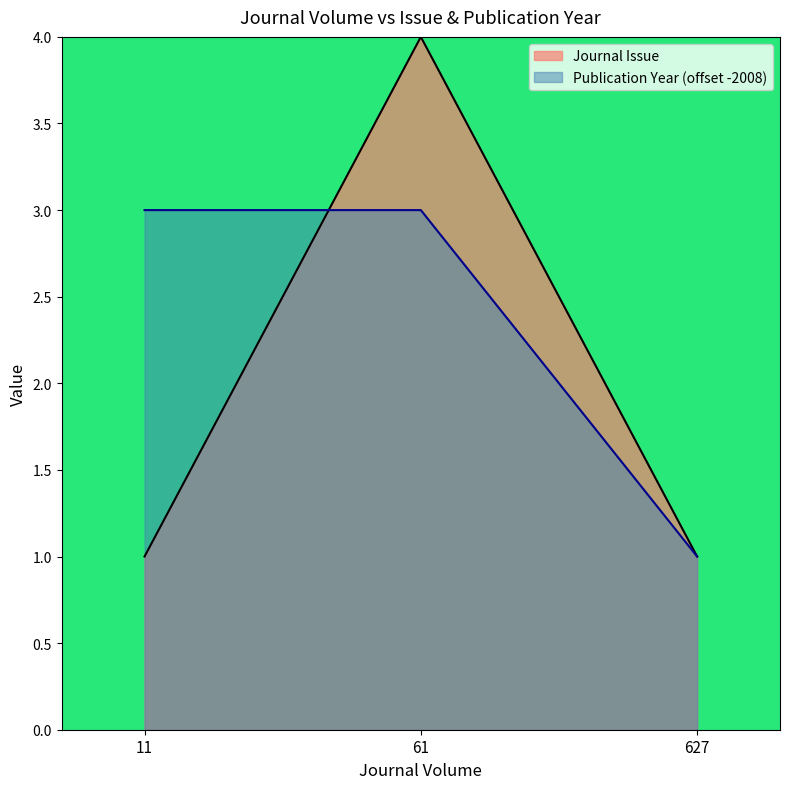

Count the number of categories in the chart.

3